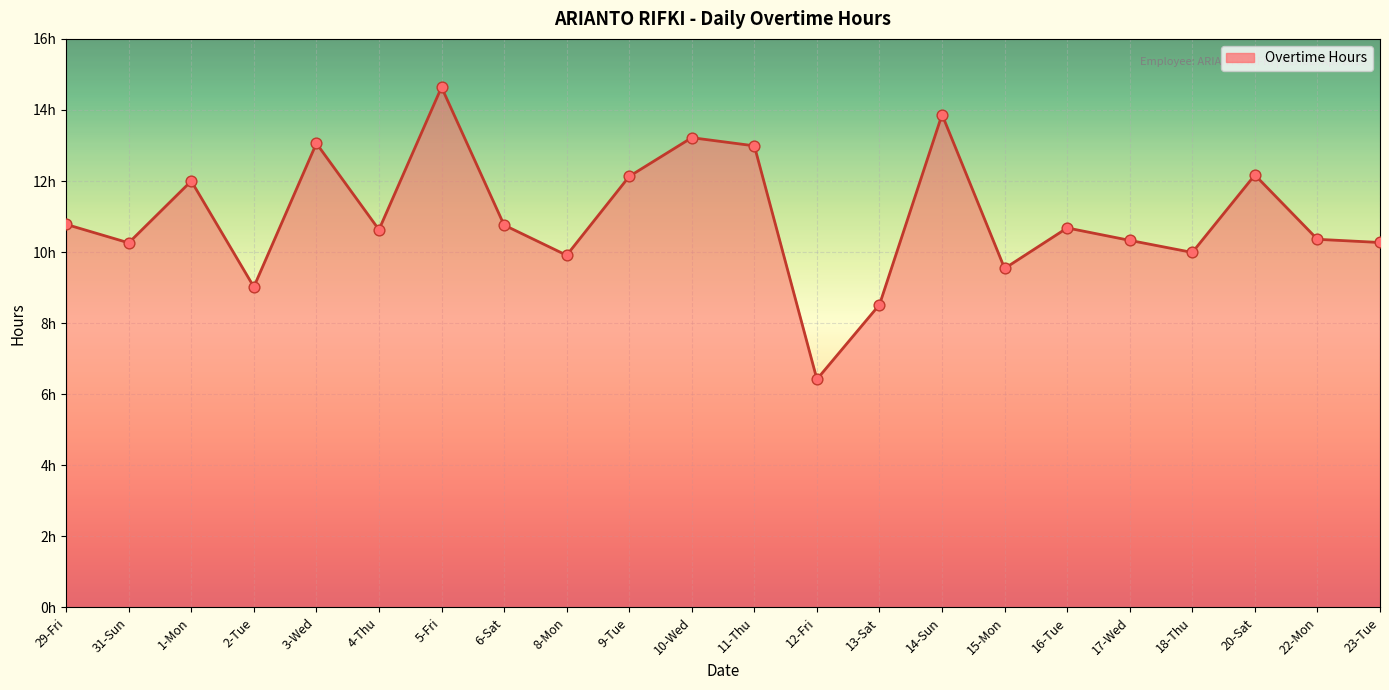

Does the chart have visible grid lines?

Yes